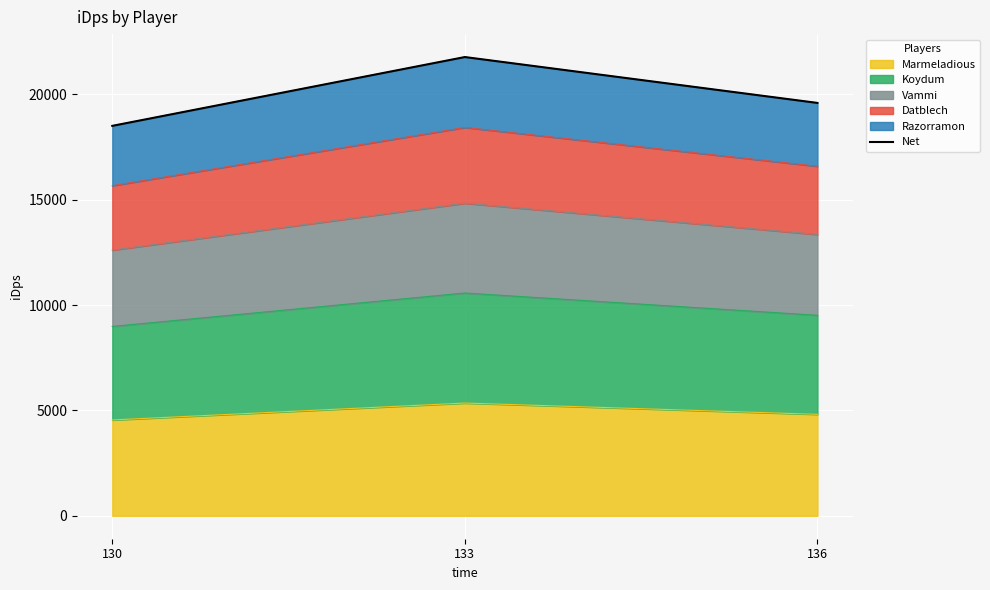

How many lines are shown in the chart?

1